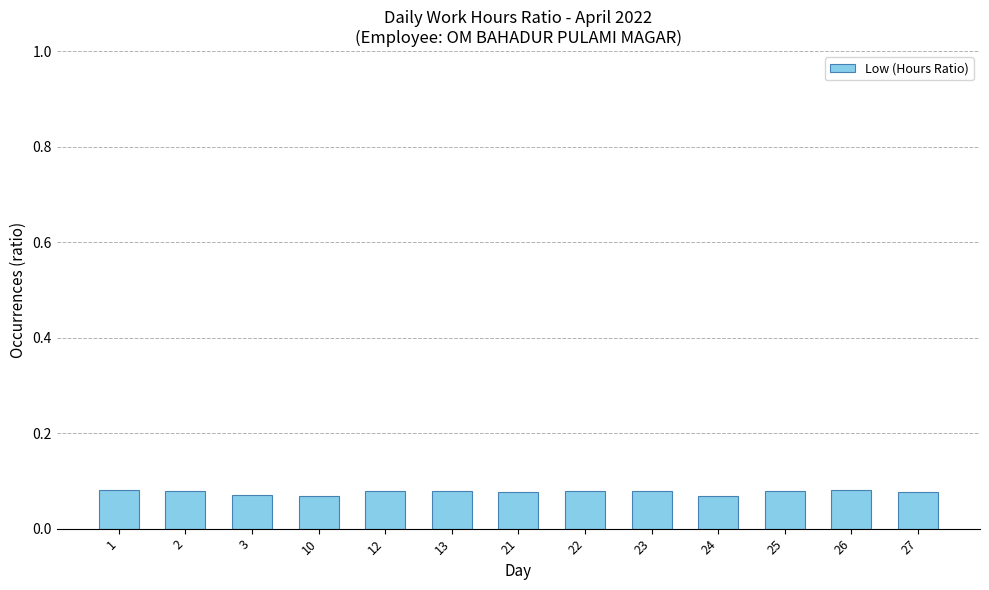

True or false: the data shows 0.0 at 12.

False